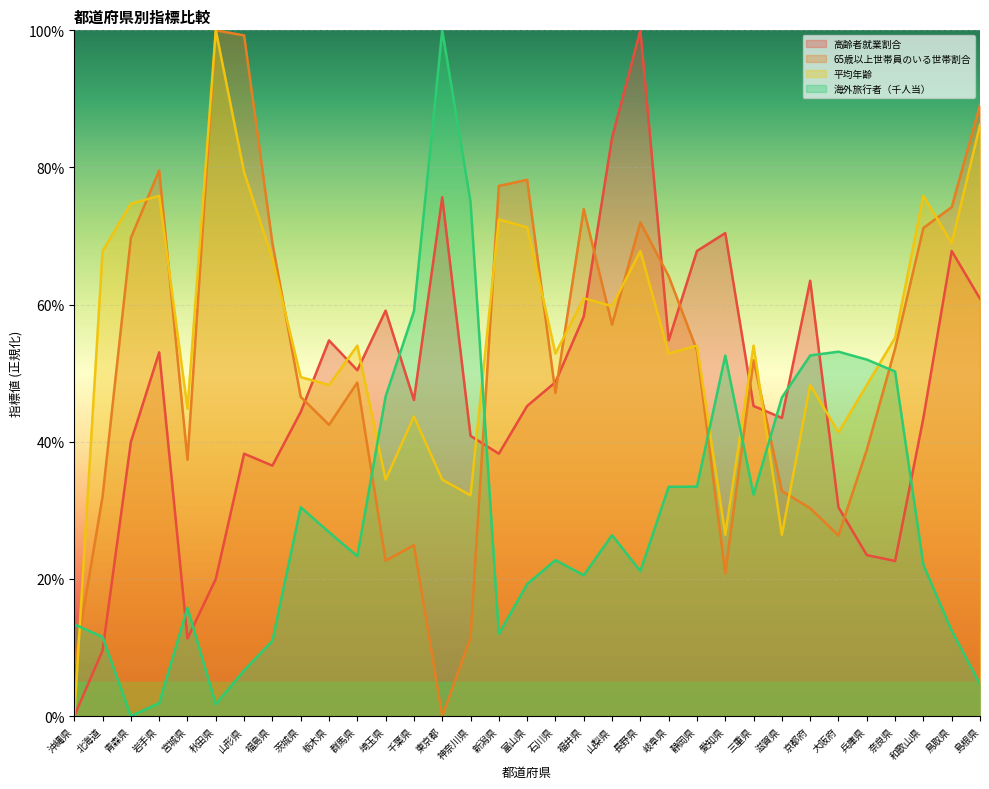

What is the difference between the 高齢者就業割合 values at 岩手県 and 埼玉県?

6.1